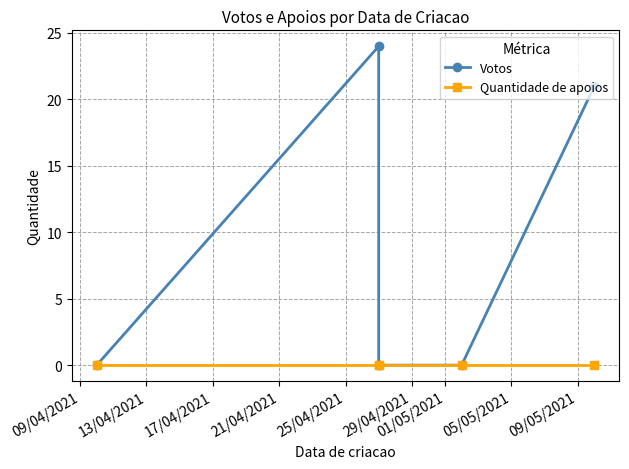

At how many categories does at least one series exceed 7?

2